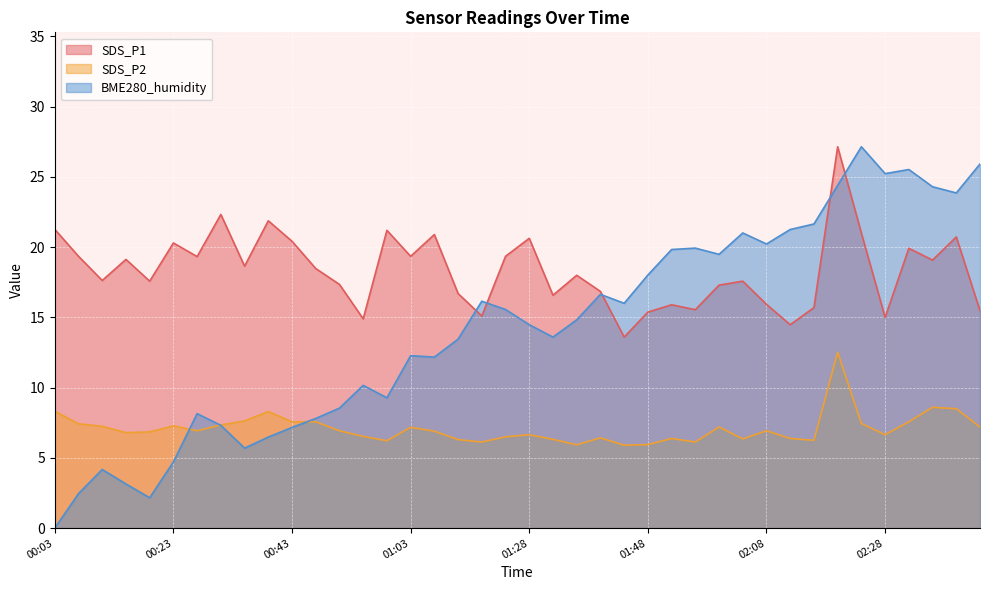

What is the label of the 1st point from the left?

00:03